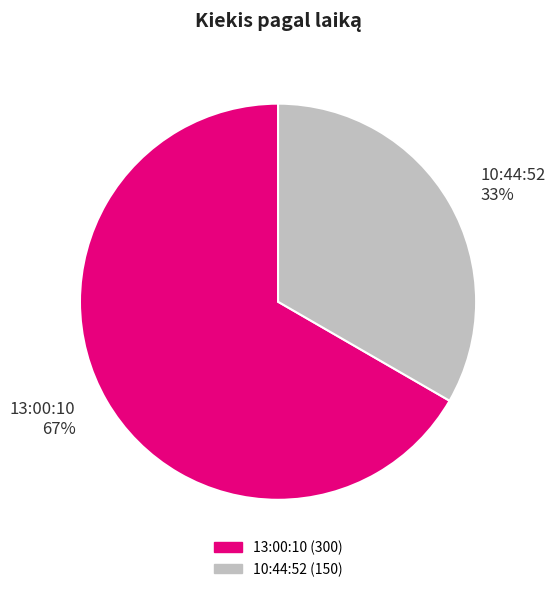

Count the number of slices in the pie.

2